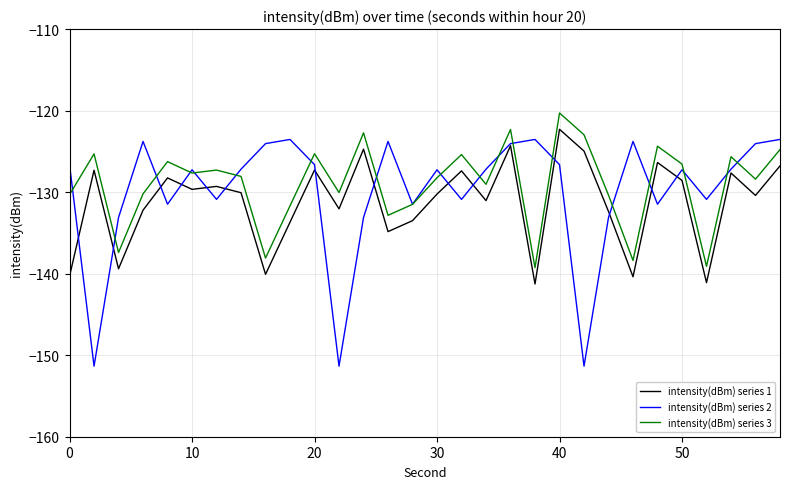

Which series has the largest range (max minus min)?

intensity(dBm) series 2